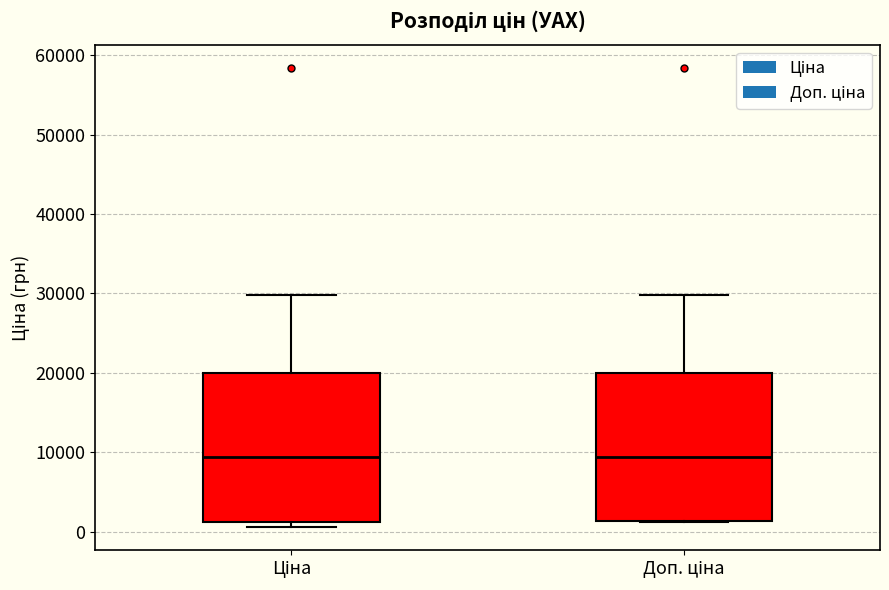

Where does the upper whisker of the box for Ціна end on the y-axis? The values are not printed on the chart, so give them approximately, as read against the axis.

30000